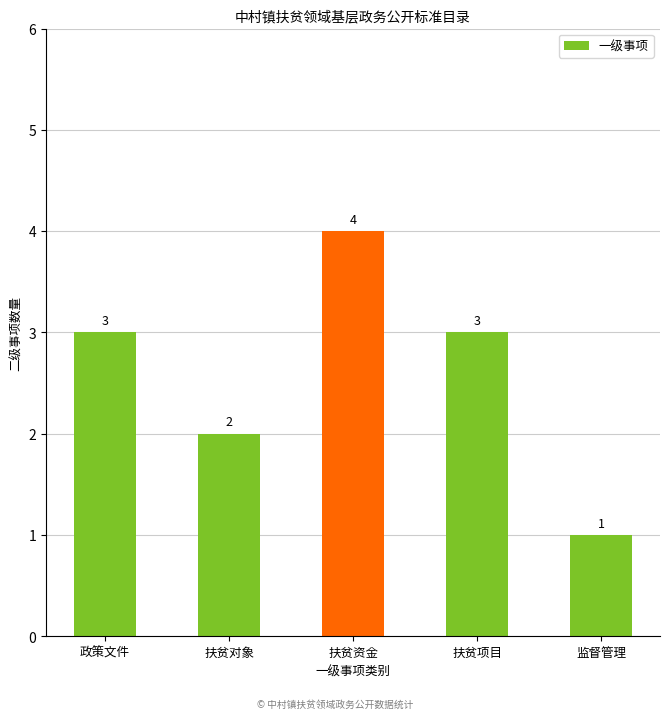

Which category has the highest value across all series?

扶贫资金